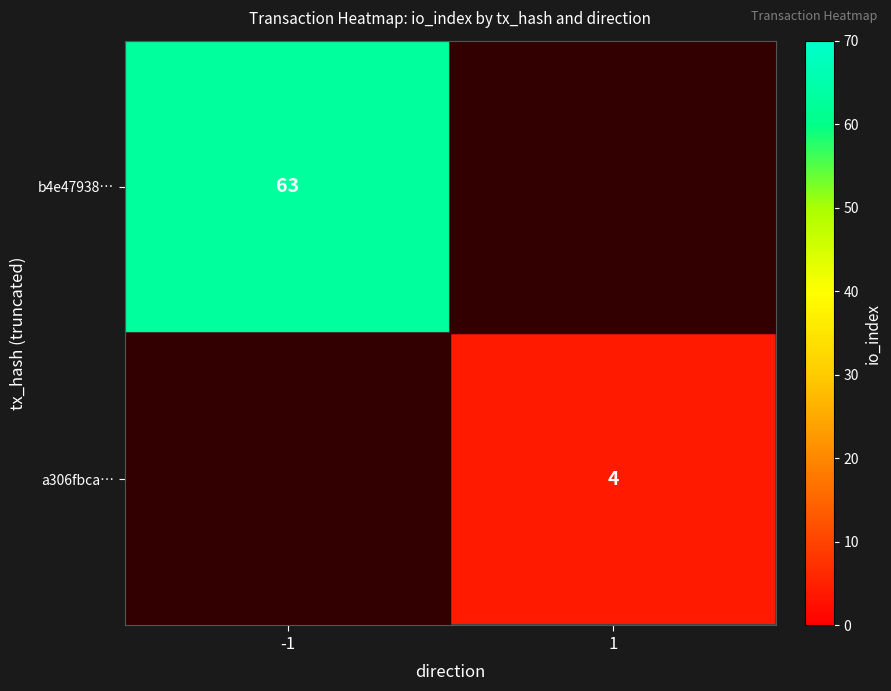

What is the spread (max minus min) of values at -1?

63